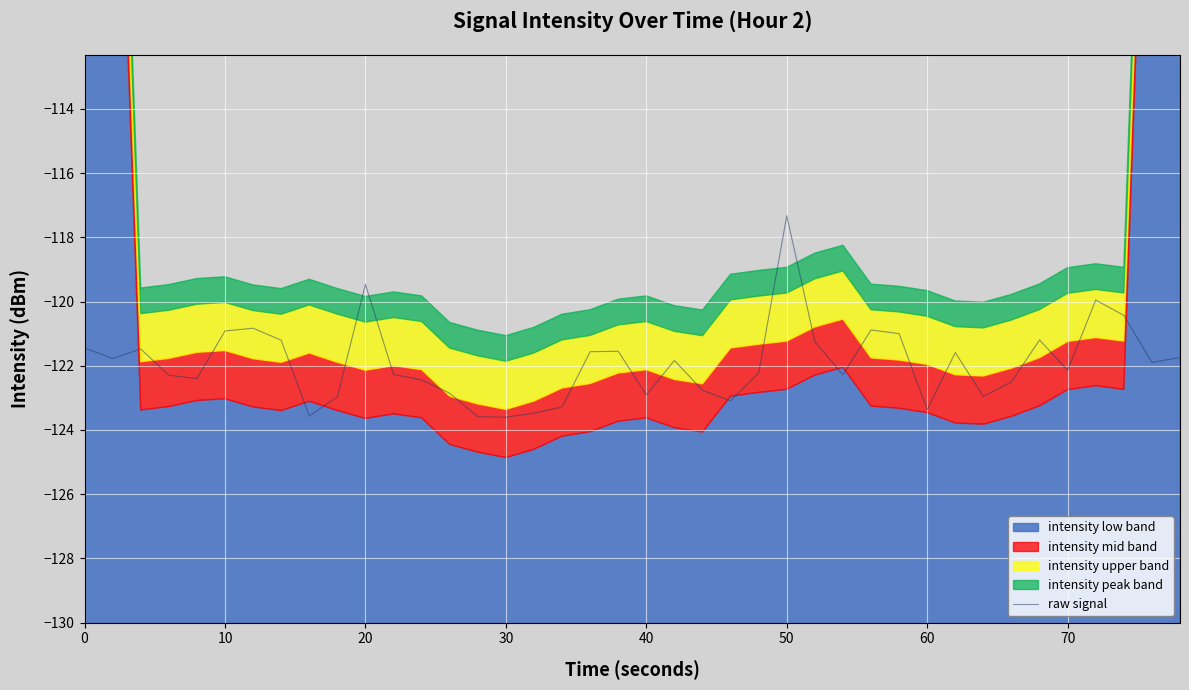

What is the average value?

-121.9